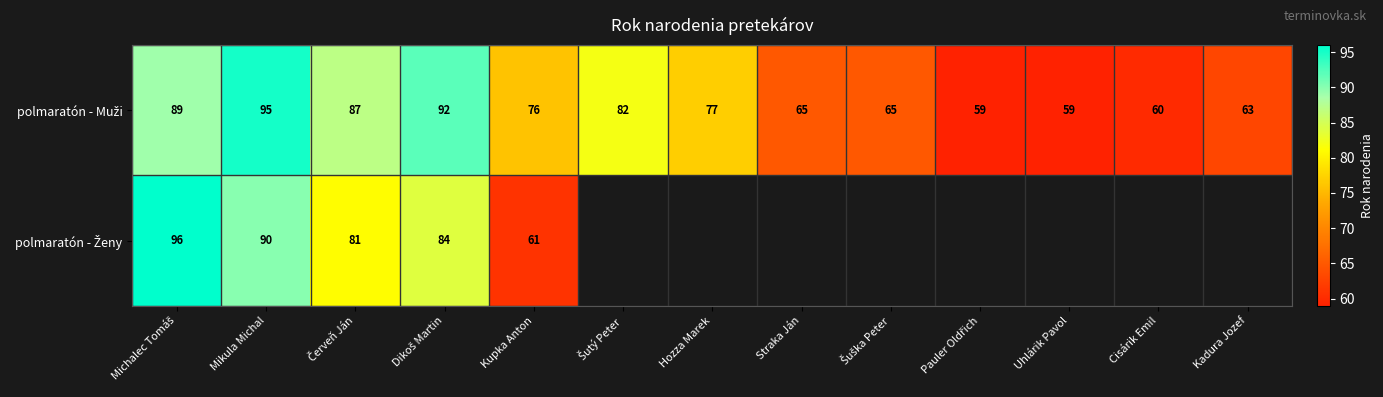

What is the total value across all series at Mikula Michal?

185